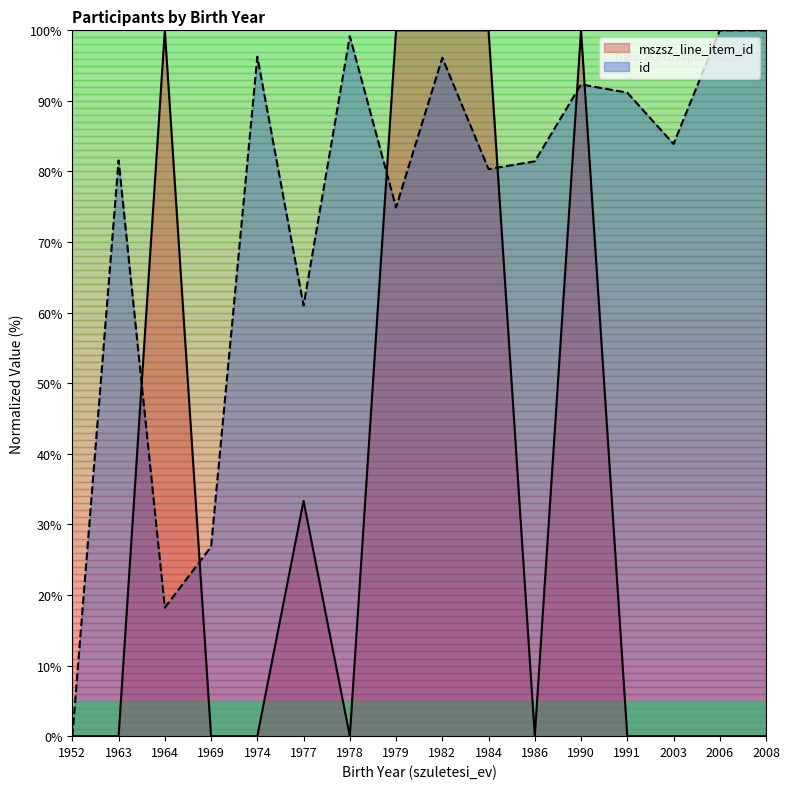

Which label corresponds to the largest value in the chart?

1964